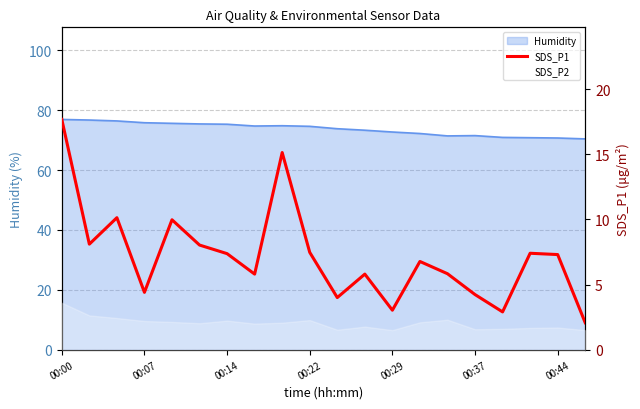

True or false: the data has more than 2 interior local peaks.

True